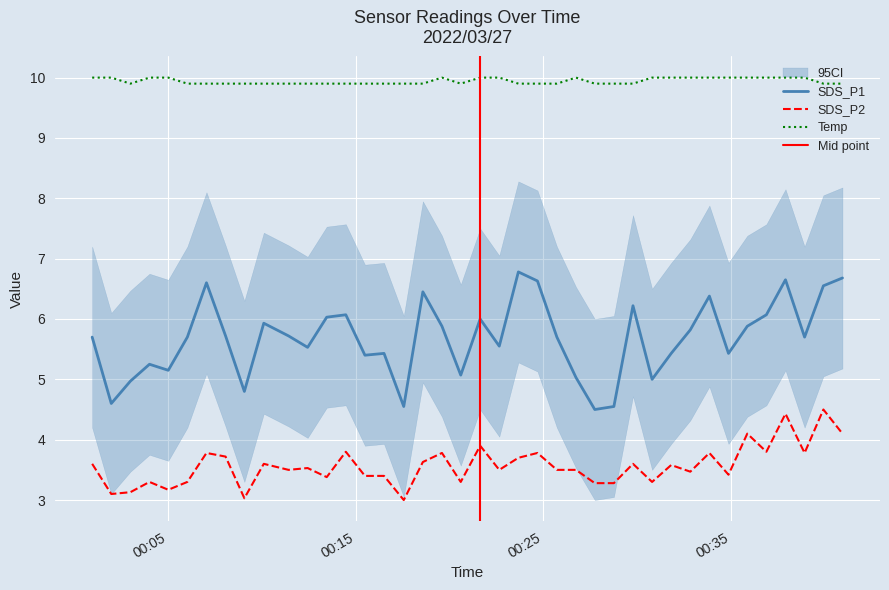

What is the difference between the maximum and second lowest values in the Temp series?

0.1